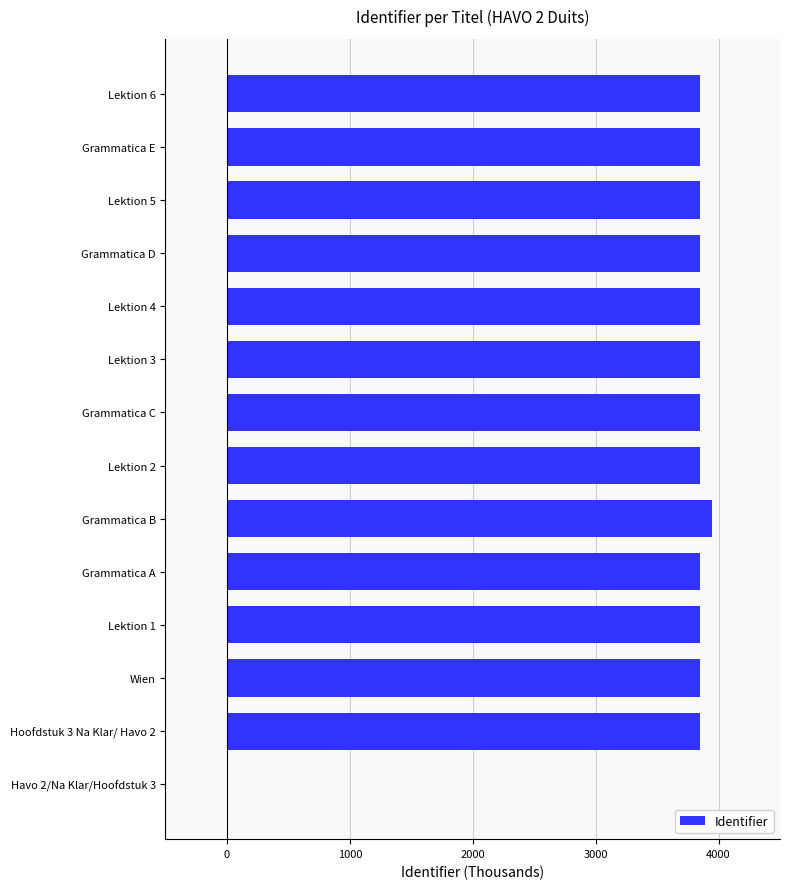

Approximately how many times larger is the value at Hoofdstuk 3 Na Klar/ Havo 2 compared to Lektion 3?

1.0